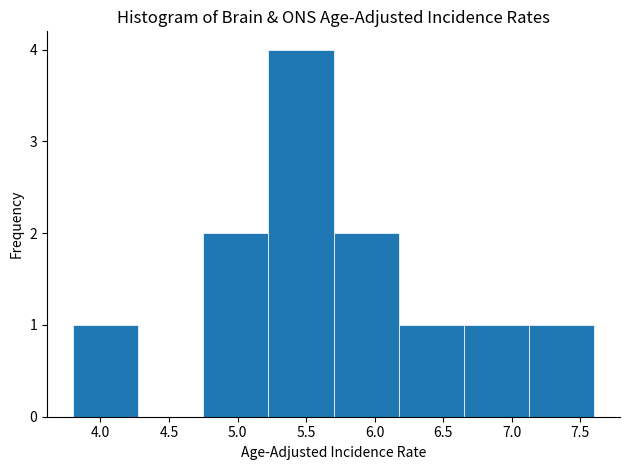

Reading left to right, list every bar in this chart as the range it spans on the x-axis followed by its height. Neither the bar edges nor the heights are printed on the chart, so give them approximately, as read against the axes.

3.800 to 4.275: 1
4.275 to 4.750: 0
4.750 to 5.225: 2
5.225 to 5.700: 4
5.700 to 6.175: 2
6.175 to 6.650: 1
6.650 to 7.125: 1
7.125 to 7.600: 1